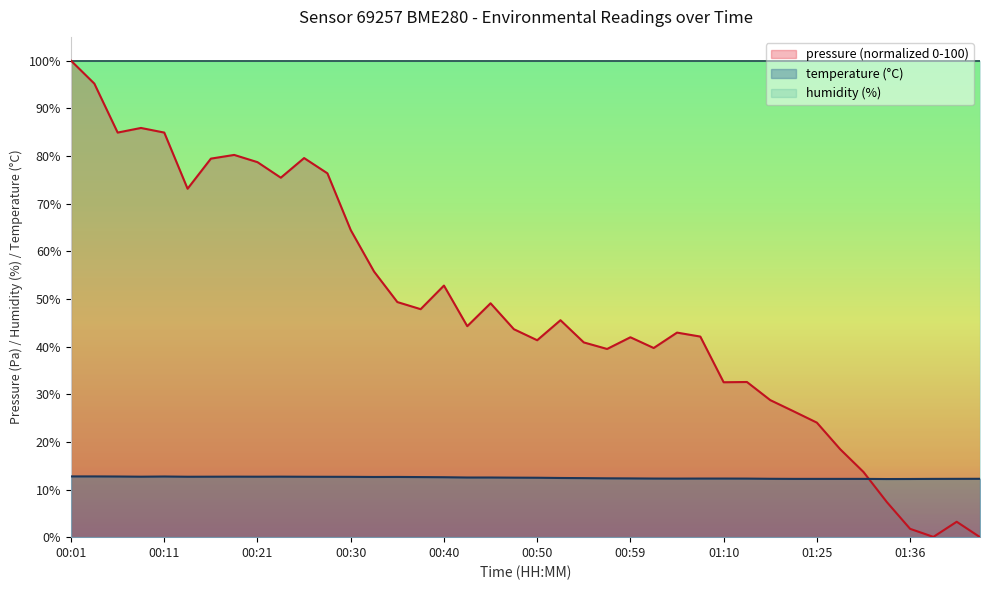

Does the chart display data point markers on the line(s)?

No